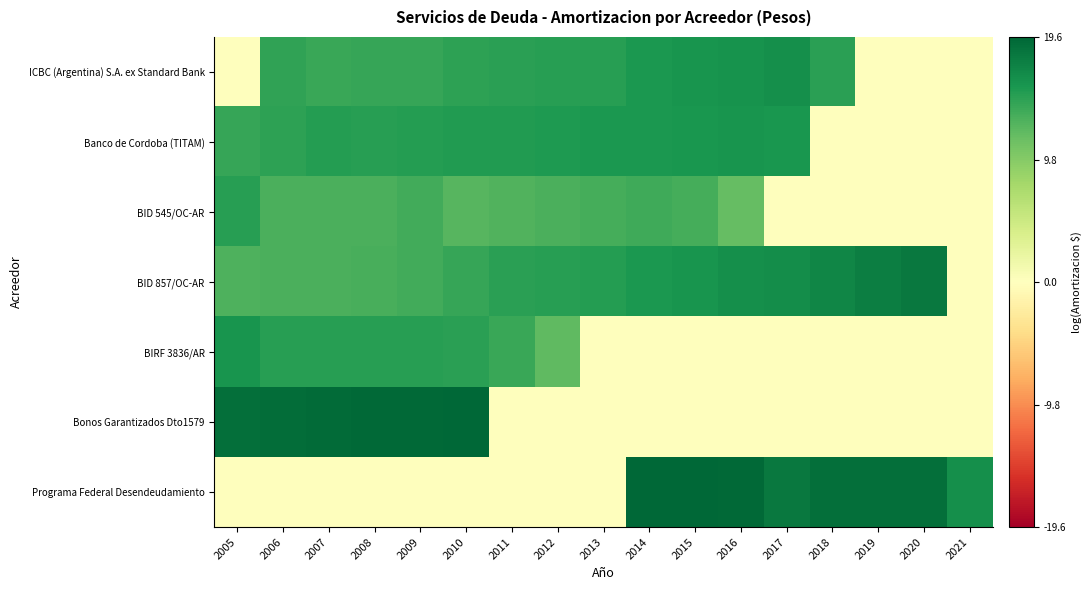

Reading left to right, list all the values displayed in this chart.

ICBC (Argentina) S.A. ex Standard Bank: 2005=0.0	2006=14.6	2007=14.1	2008=14.2	2009=14.2	2010=14.7	2011=14.8	2012=14.9	2013=15.0	2014=15.6	2015=15.8	2016=16.1	2017=16.3	2018=14.7	2019=0.0	2020=0.0	2021=0.0
Banco de Cordoba (TITAM): 2005=14.1	2006=14.6	2007=15.0	2008=15.0	2009=15.1	2010=15.2	2011=15.2	2012=15.4	2013=15.5	2014=15.5	2015=15.8	2016=15.9	2017=15.7	2018=0.0	2019=0.0	2020=0.0	2021=0.0
BID 545/OC-AR: 2005=14.9	2006=13.0	2007=13.1	2008=13.1	2009=13.5	2010=12.6	2011=12.8	2012=13.1	2013=13.4	2014=13.8	2015=13.4	2016=11.8	2017=0.0	2018=0.0	2019=0.0	2020=0.0	2021=0.0
BID 857/OC-AR: 2005=13.0	2006=13.0	2007=13.1	2008=13.2	2009=13.5	2010=14.2	2011=14.7	2012=14.9	2013=15.2	2014=15.6	2015=15.9	2016=16.3	2017=16.5	2018=17.2	2019=17.7	2020=18.1	2021=0.0
BIRF 3836/AR: 2005=15.9	2006=15.0	2007=15.0	2008=15.0	2009=15.0	2010=14.8	2011=14.0	2012=12.0	2013=0.0	2014=0.0	2015=0.0	2016=0.0	2017=0.0	2018=0.0	2019=0.0	2020=0.0	2021=0.0
Bonos Garantizados Dto1579: 2005=19.0	2006=19.1	2007=19.2	2008=19.3	2009=19.4	2010=19.5	2011=0.0	2012=0.0	2013=0.0	2014=0.0	2015=0.0	2016=0.0	2017=0.0	2018=0.0	2019=0.0	2020=0.0	2021=0.0
Programa Federal Desendeudamiento: 2005=0.0	2006=0.0	2007=0.0	2008=0.0	2009=0.0	2010=0.0	2011=0.0	2012=0.0	2013=0.0	2014=19.6	2015=19.6	2016=19.4	2017=18.2	2018=18.9	2019=18.9	2020=18.9	2021=16.4